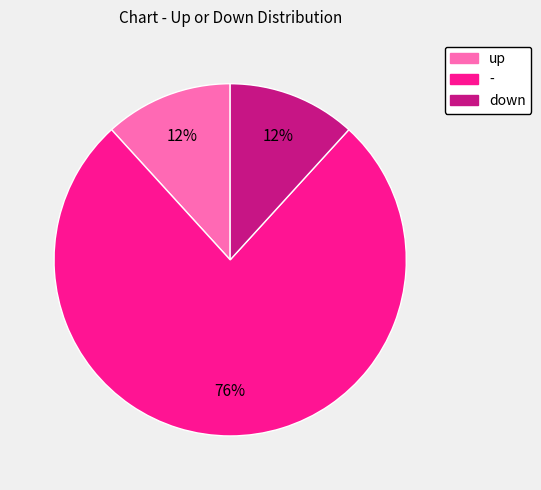

How many segments does this pie chart have?

3